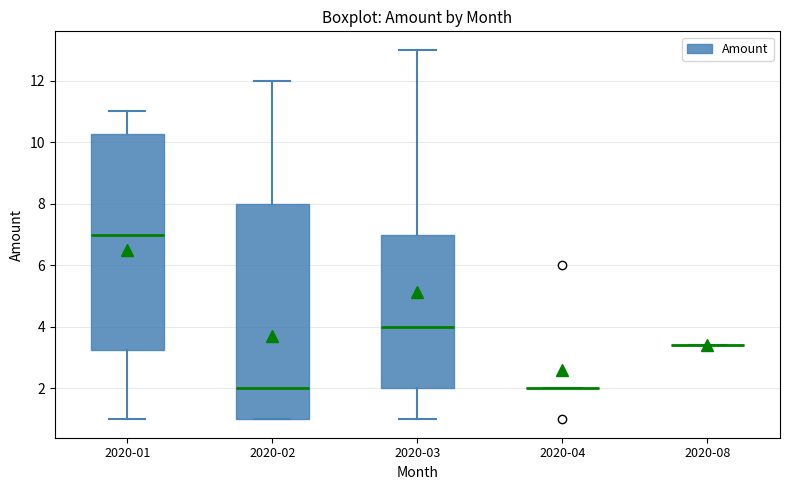

Where is the lower edge of the box for 2020-03 on the y-axis? The values are not printed on the chart, so give them approximately, as read against the axis.

2.0